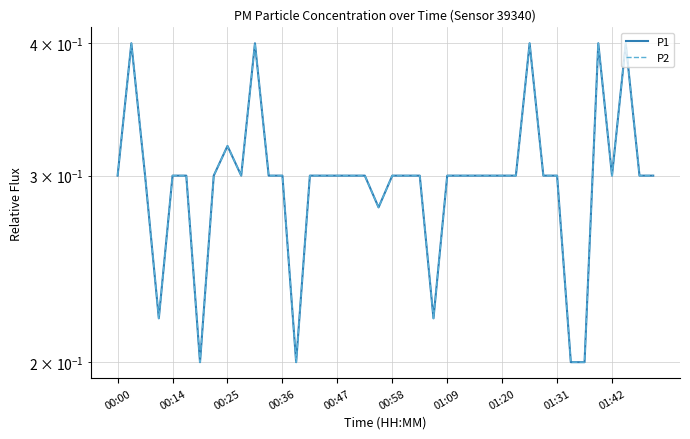

Does the chart display data point markers on the line(s)?

No